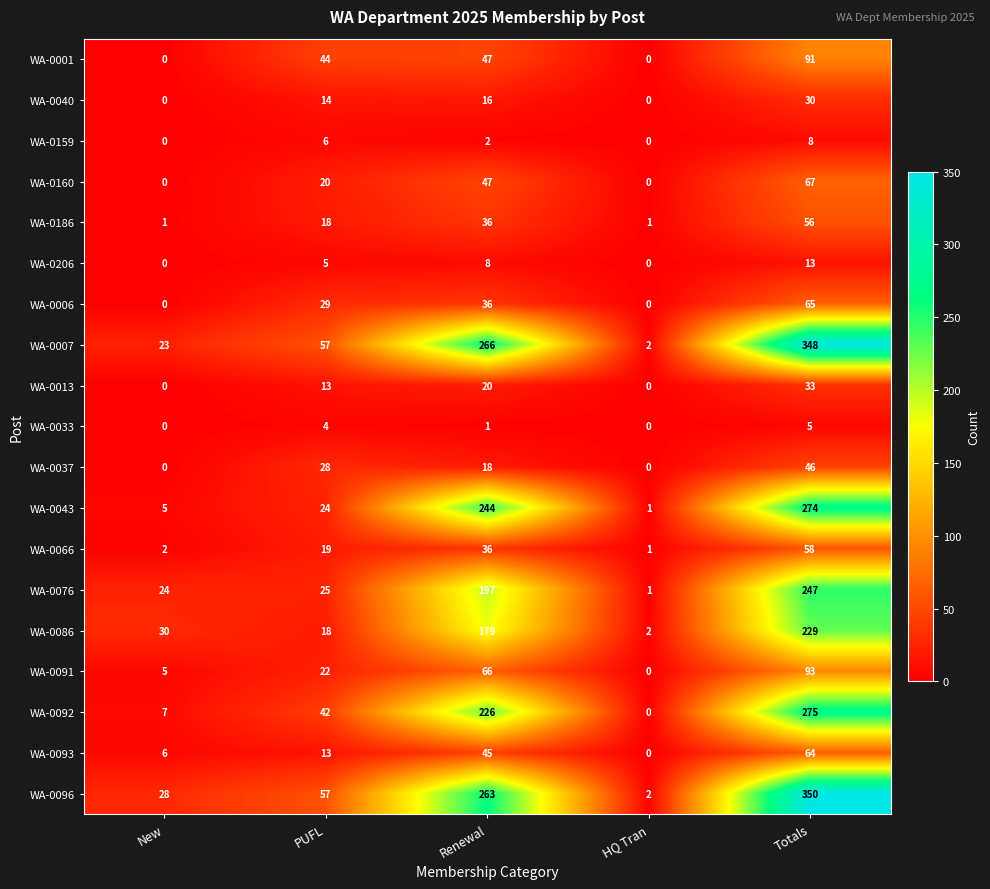

True or false: WA-0013 has a value of 33 at Totals.

True